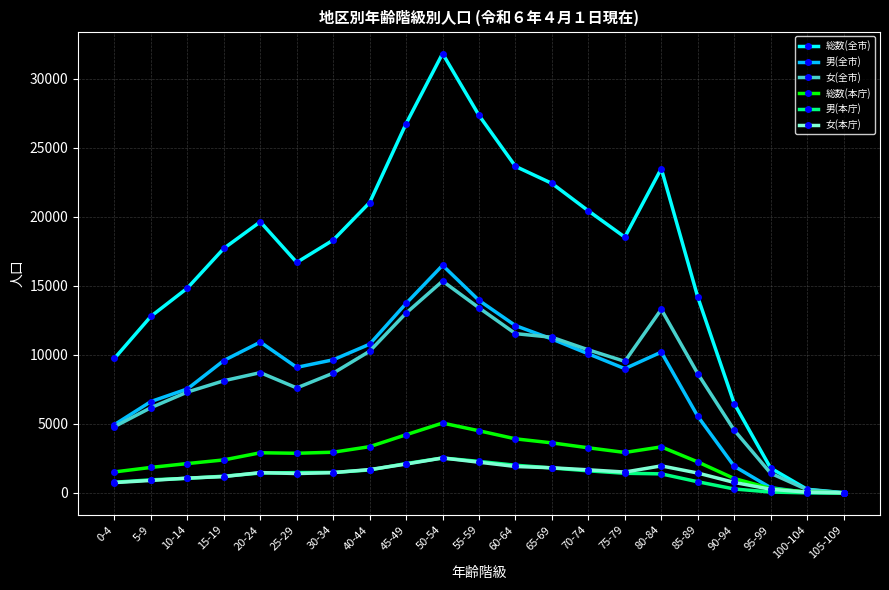

What is the total value across all series at 90-94?

15032